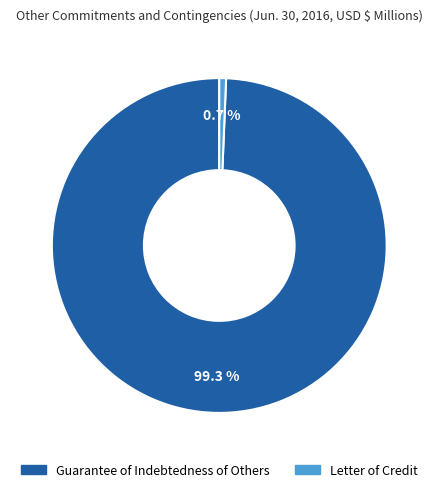

Which category accounts for the majority?

Guarantee of Indebtedness of Others